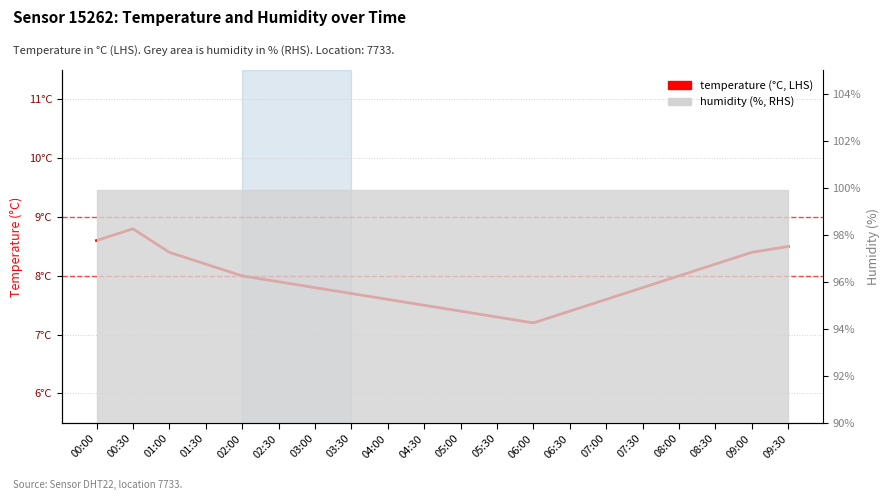

Rank the categories by value from highest to lowest.

00:30, 00:00, 09:30, 01:00, 09:00, 01:30, 08:30, 02:00, 08:00, 02:30, 03:00, 07:30, 03:30, 04:00, 07:00, 04:30, 05:00, 06:30, 05:30, 06:00